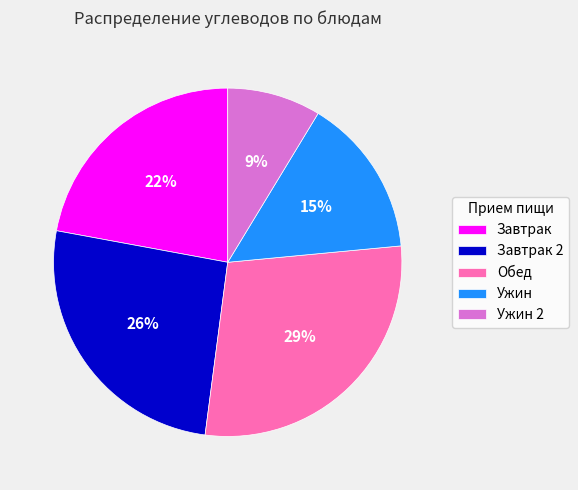

To the nearest percent, what is the average slice percentage?

20%